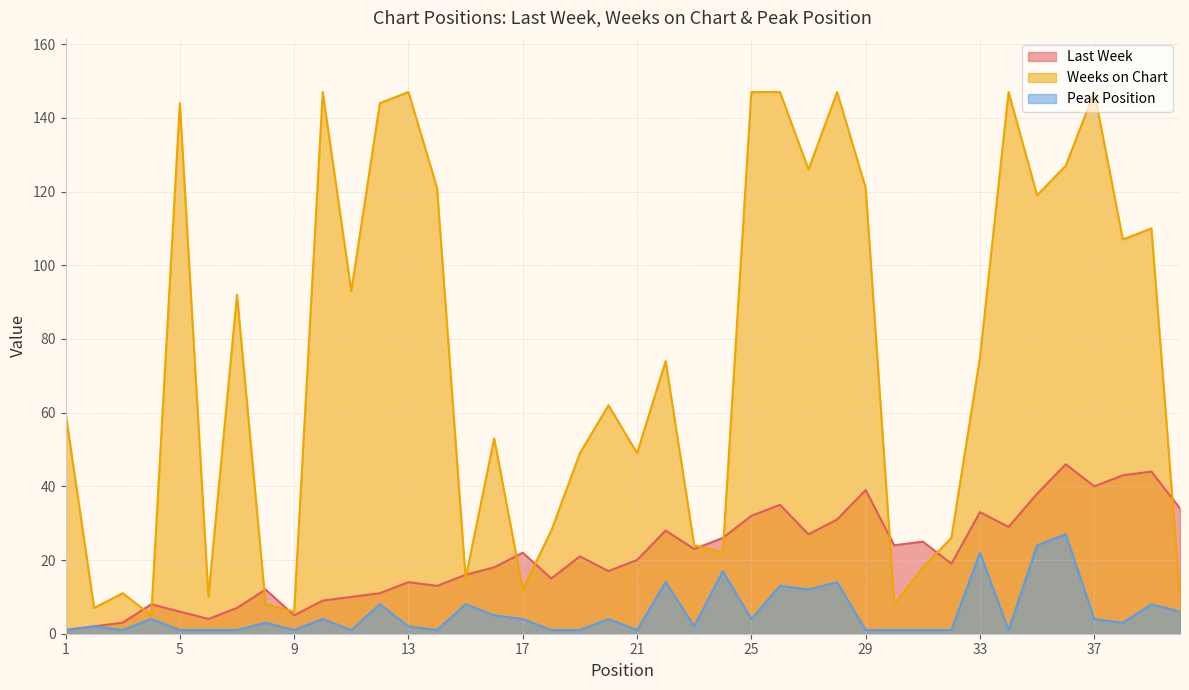

Rank the categories by Weeks on Chart value from highest to lowest.

10, 13, 25, 26, 28, 34, 37, 5, 12, 36, 27, 14, 29, 35, 39, 38, 11, 7, 33, 22, 20, 1, 16, 19, 21, 18, 32, 23, 24, 31, 15, 17, 3, 6, 40, 8, 30, 2, 9, 4